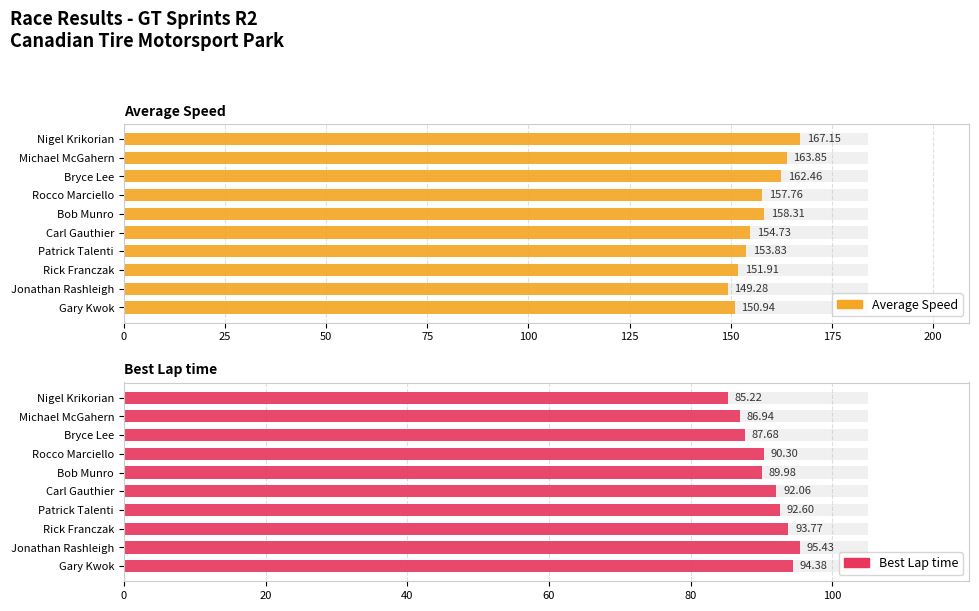

Between Rocco Marciello and Patrick Talenti, which series saw the biggest shift?

Average Speed